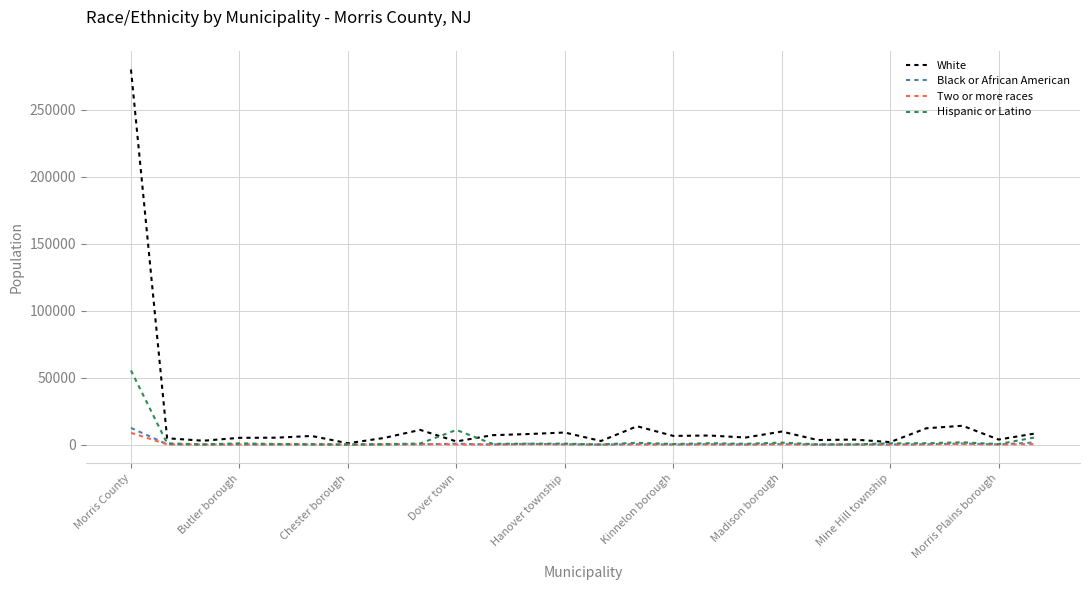

Which series has the widest spread of values?

White